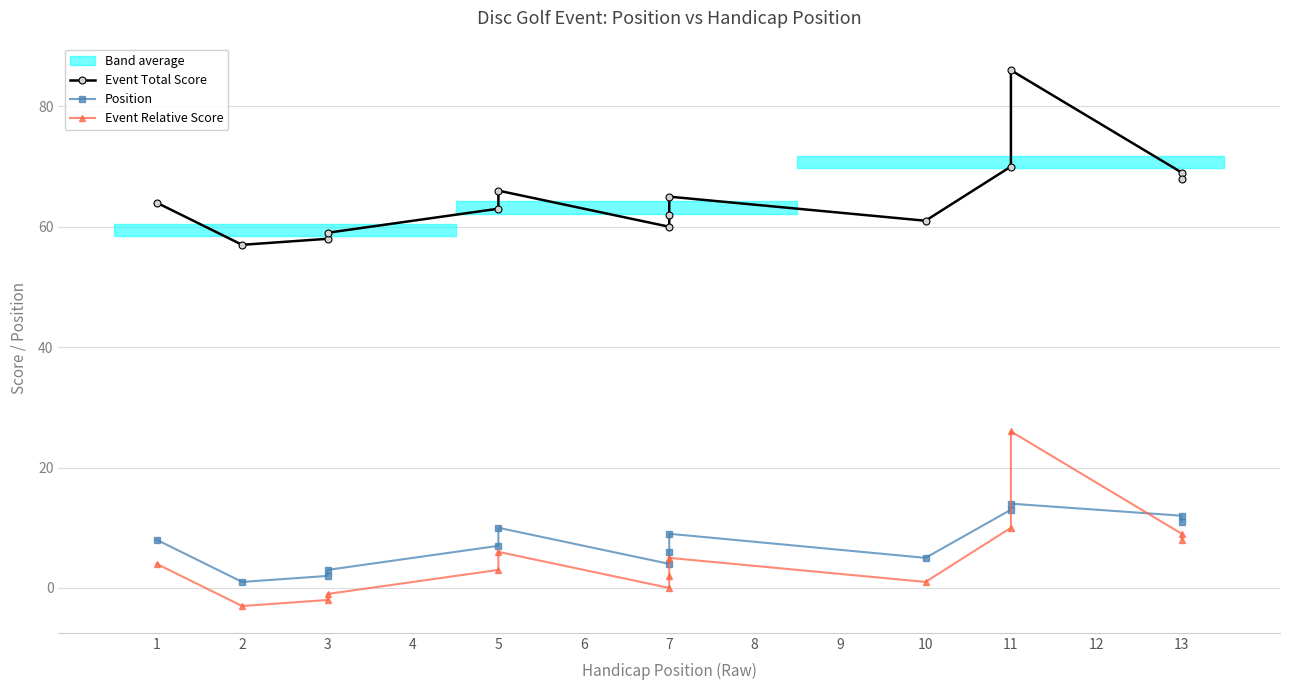

At which label is Event Total Score closest to 71?

11